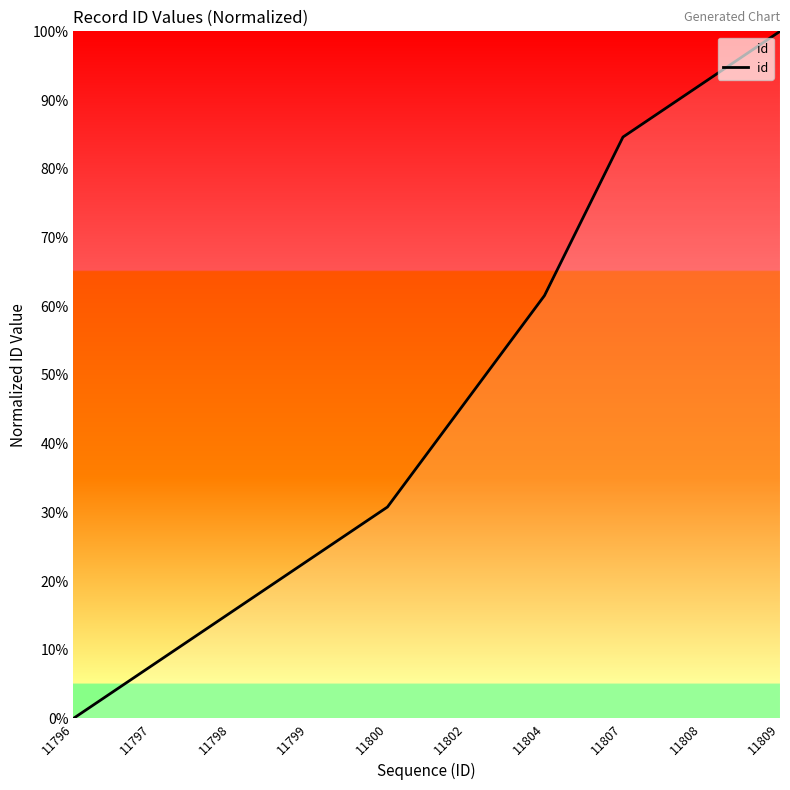

Between 11809 and 11799, which is larger?

11809